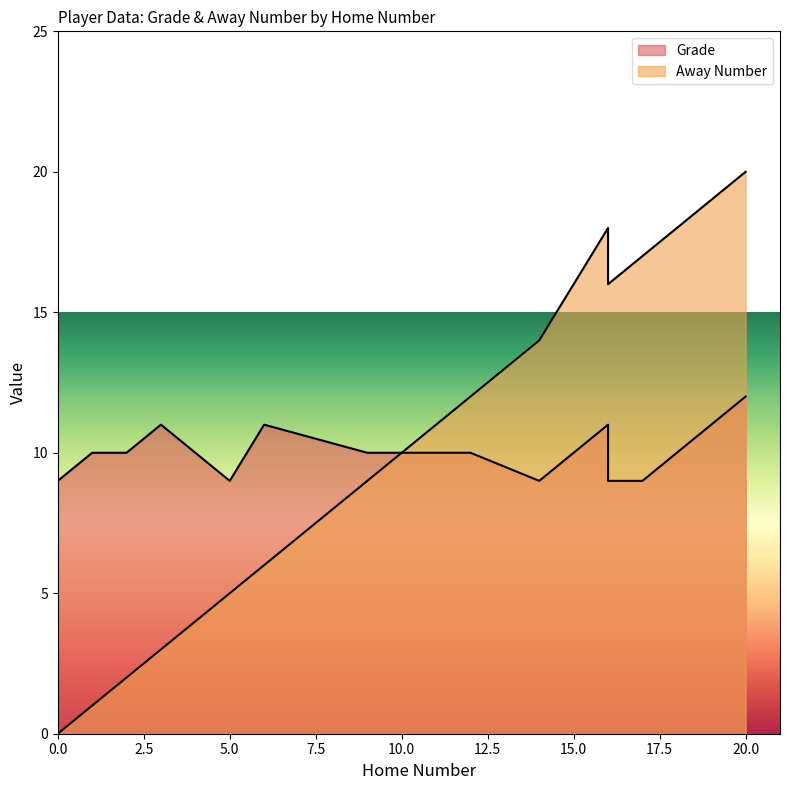

What is the average value of the Away Number series?

10